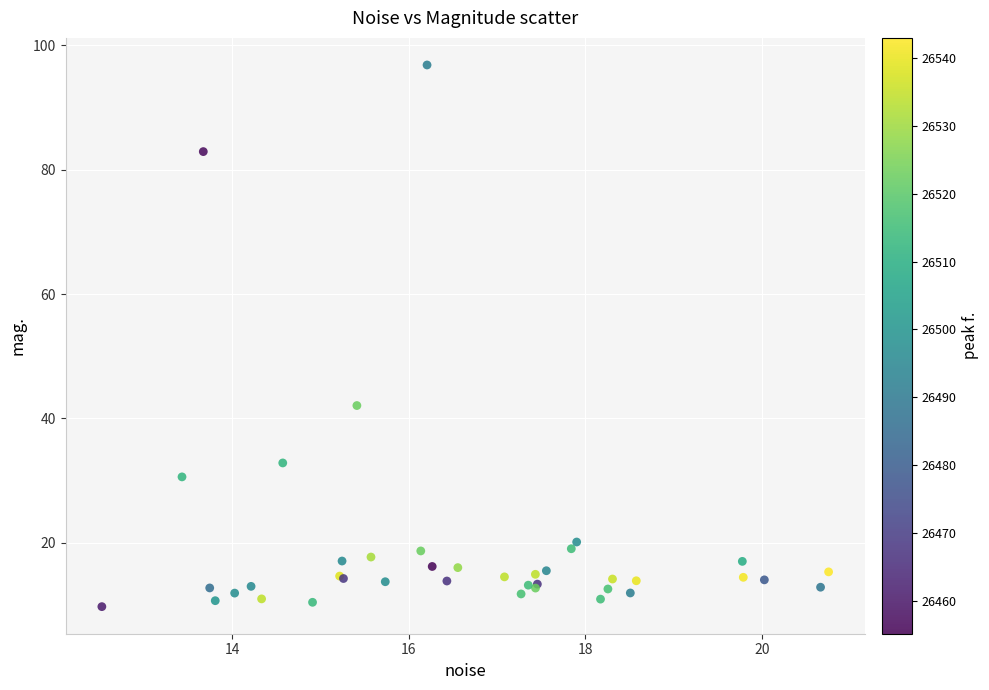

What Y value in the scatter plot is closest to 53?

42.1